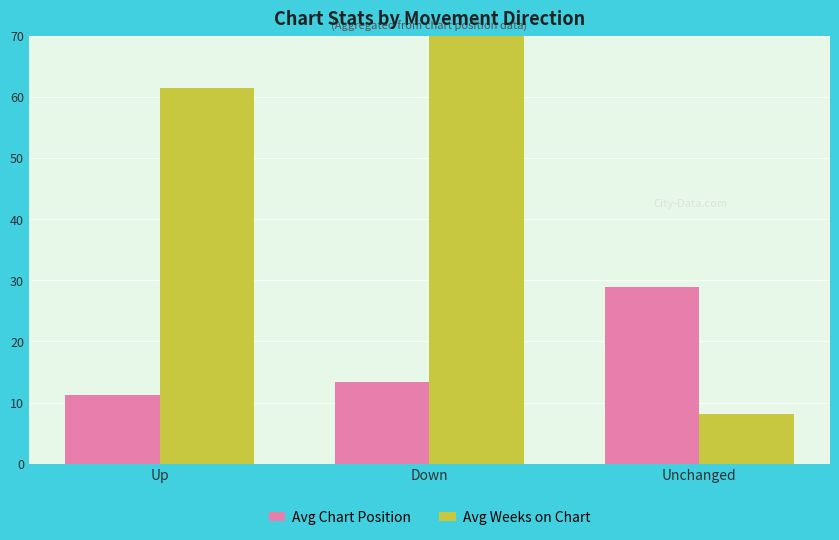

What is the average value of the Avg Weeks on Chart series?

46.5